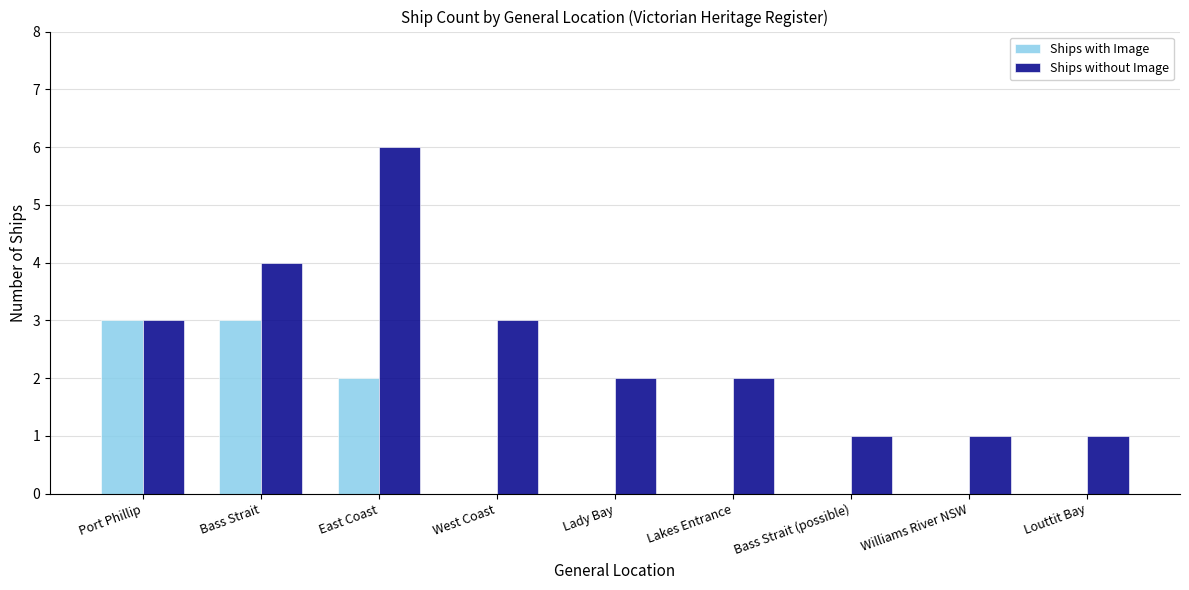

What is the sum of all Ships with Image values?

8